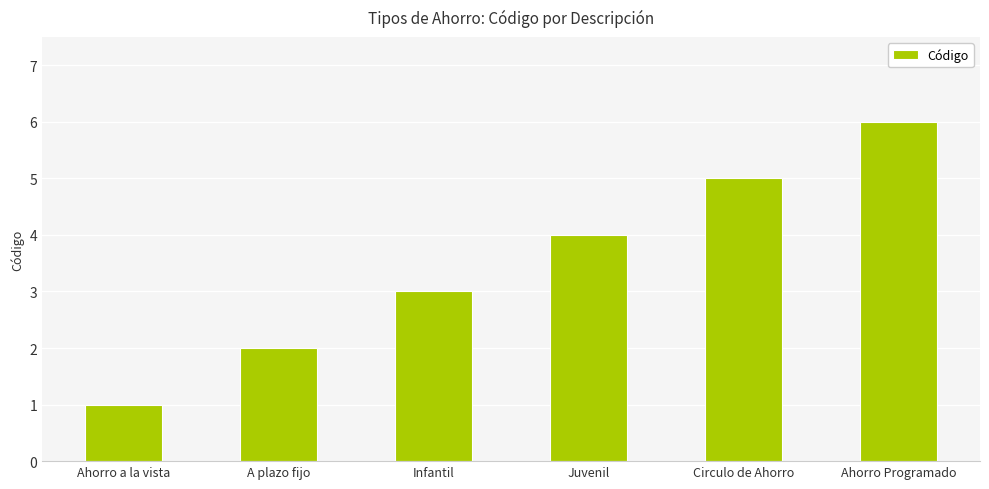

How many distinct data groups are displayed?

1